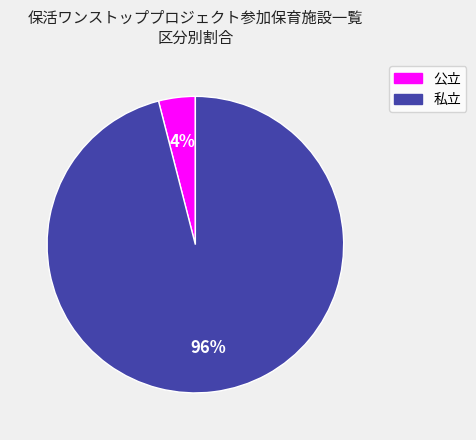

To the nearest percent, what is the difference between the largest and smallest slice percentages?

92%